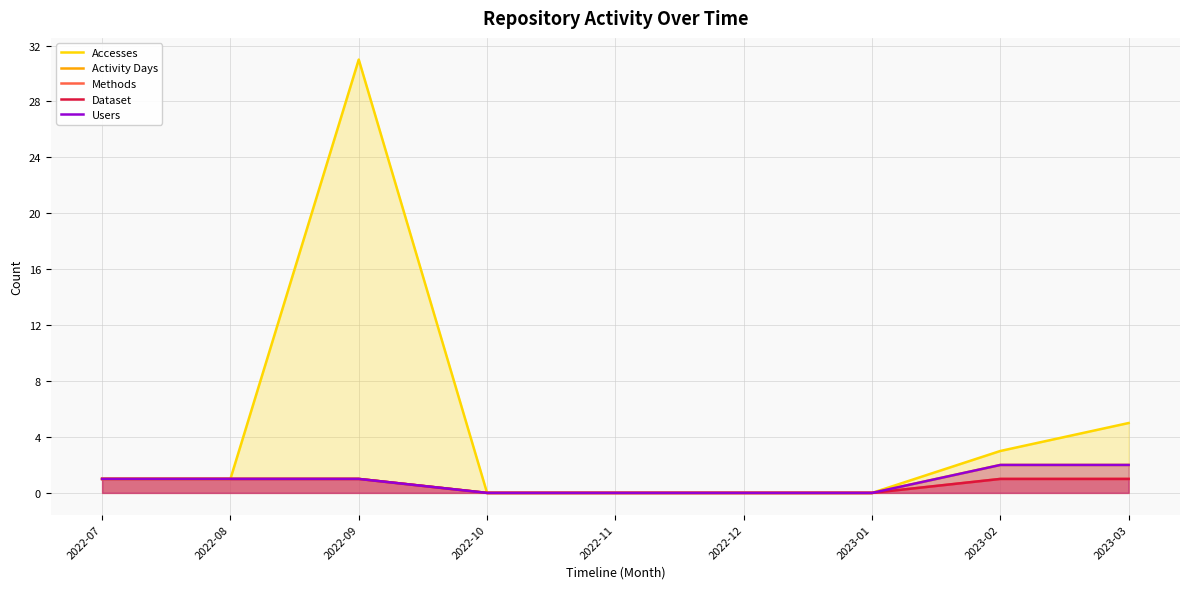

Which series has the widest spread of values?

Accesses